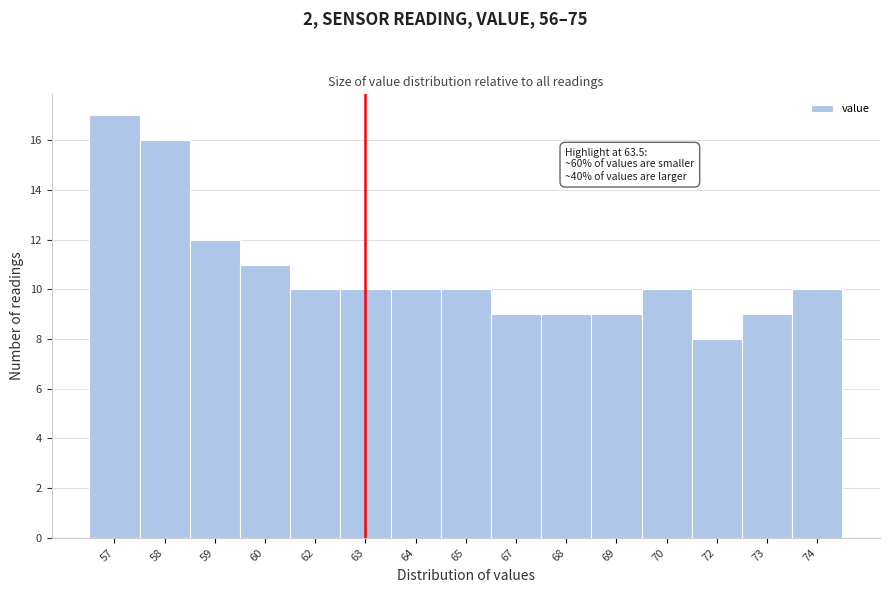

Reading right to left, extract all data points from this chart.

74=10	73=9	72=8	70=10	69=9	68=9	67=9	65=10	64=10	63=10	62=10	60=11	59=12	58=16	57=17